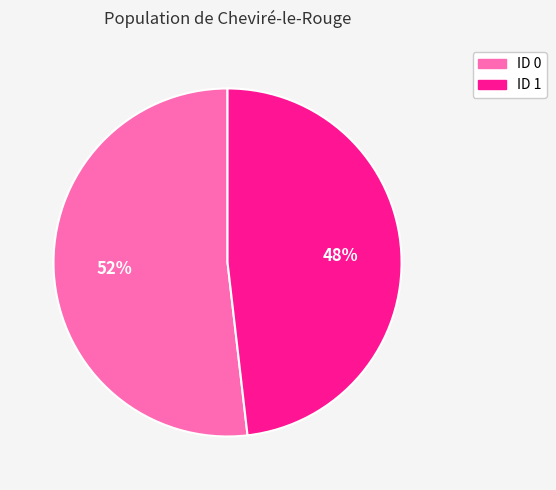

Which category has the smallest portion of the pie?

ID 1